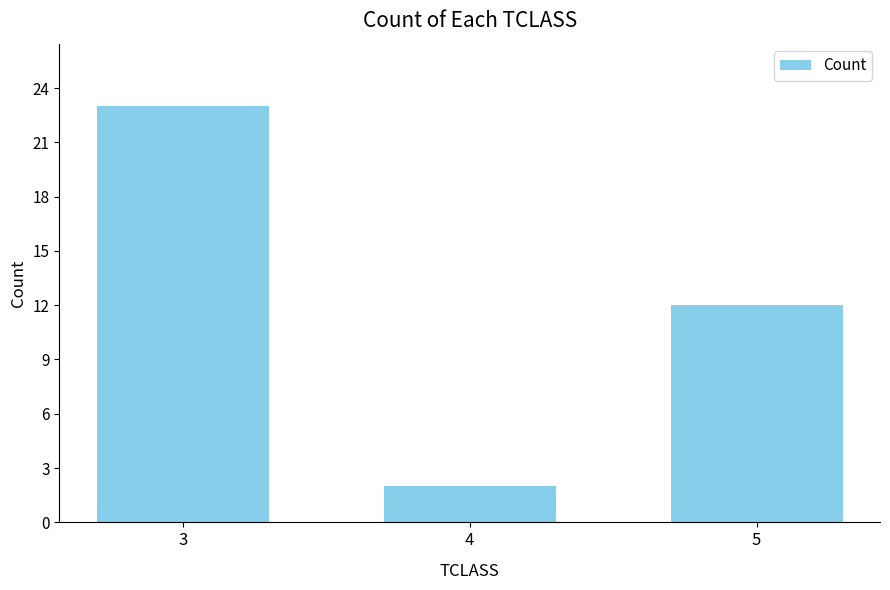

Which label corresponds to the largest value in the chart?

3